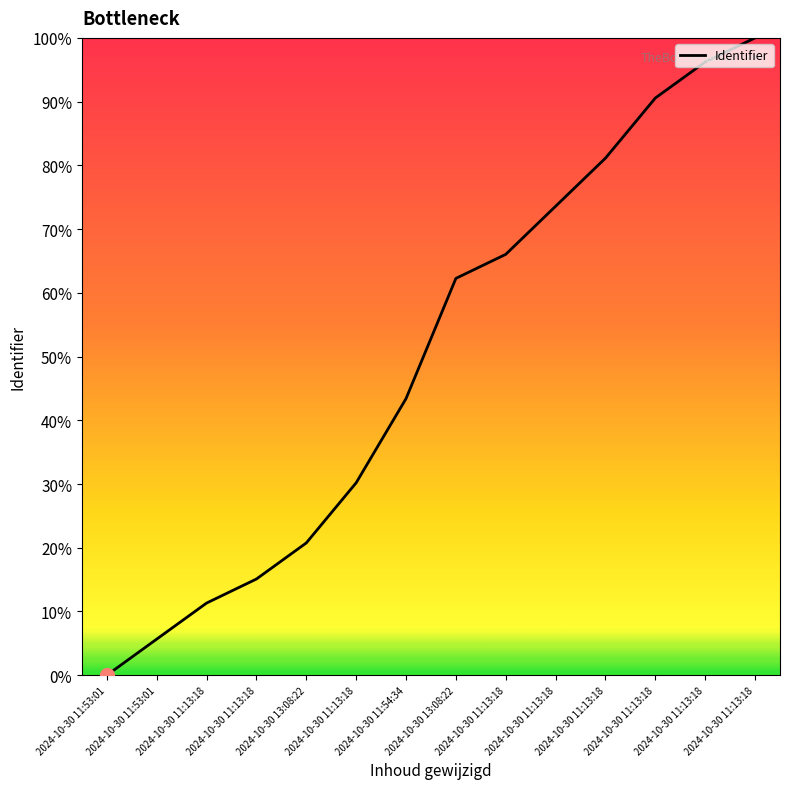

How many lines are shown in the chart?

1